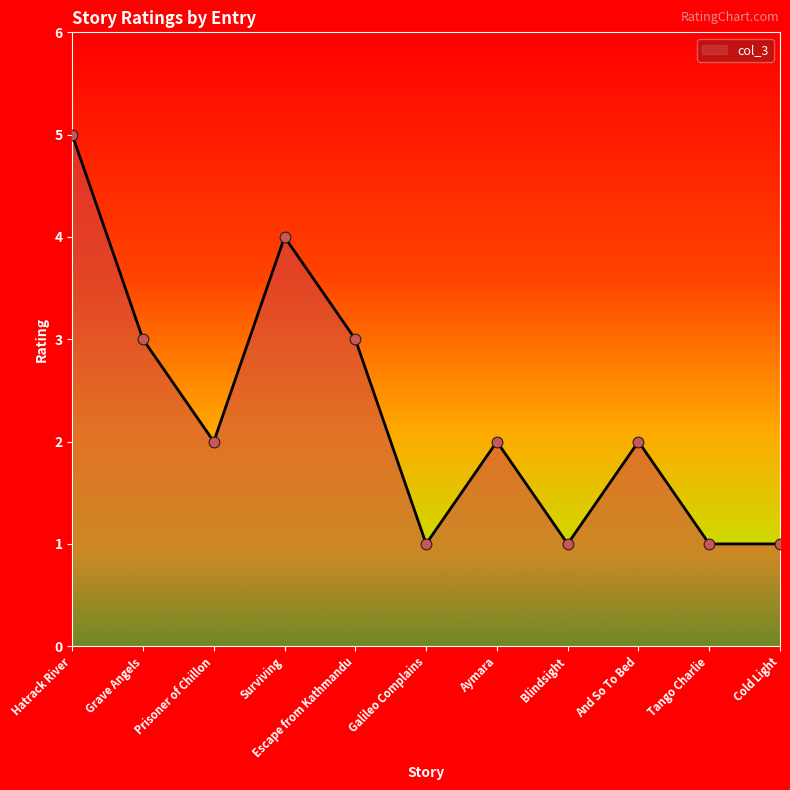

Between Cold Light and Aymara, which is larger?

Aymara